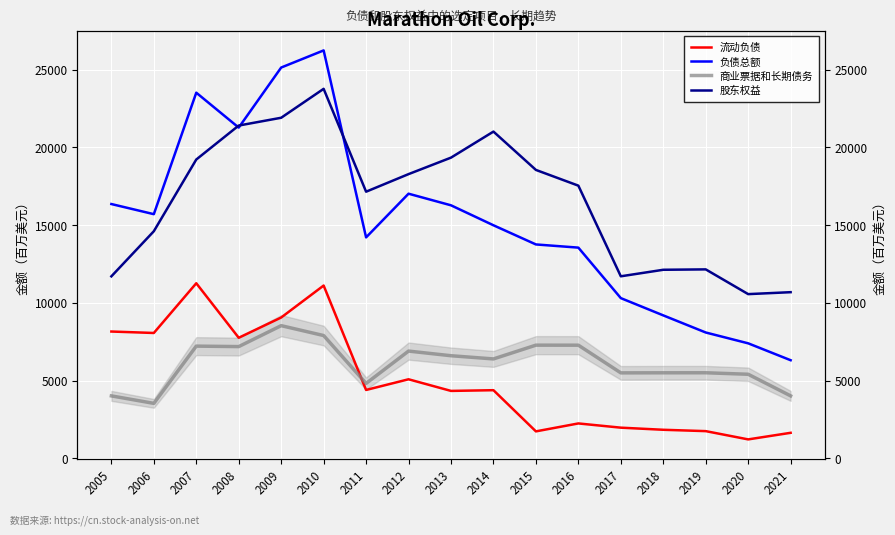

At which category does the chart reach its peak across all series?

2010